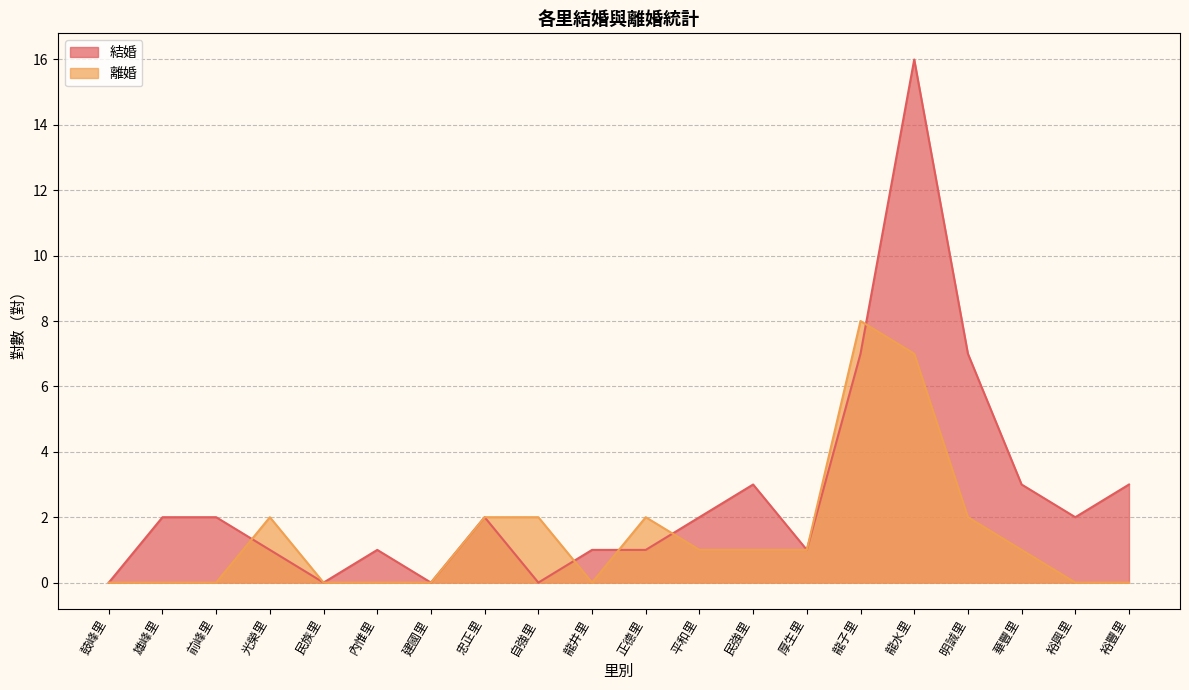

Where is the first local maximum for 結婚?

內惟里